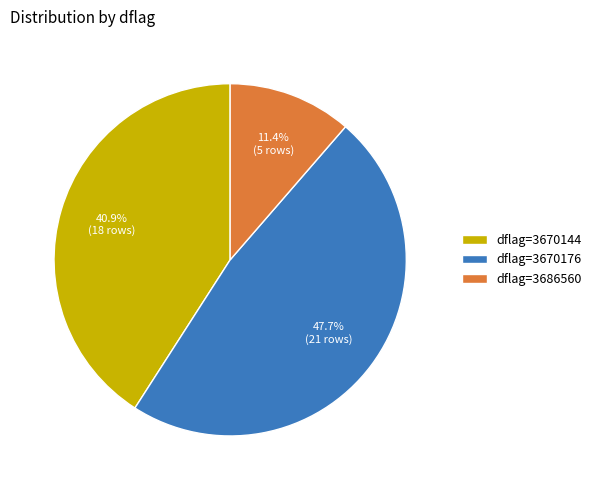

Does dflag=3686560 represent more than half of the total?

No